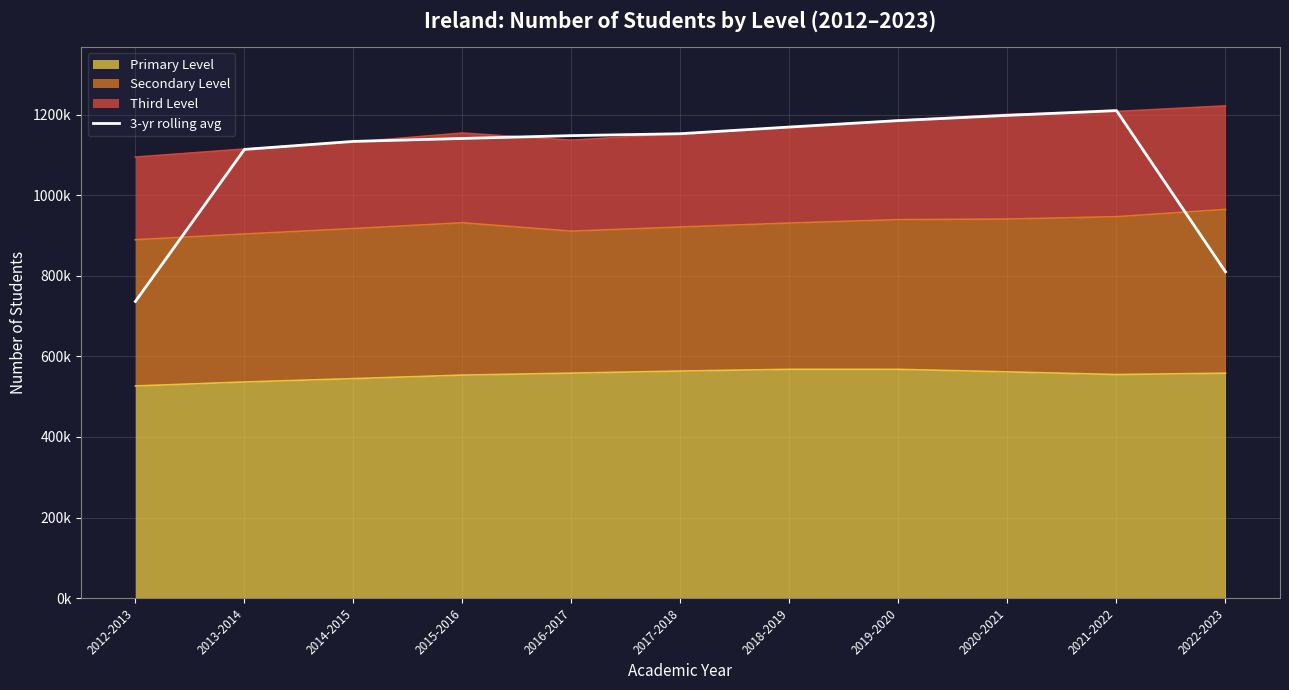

At which label does the data first exceed 1147593?

2016-2017